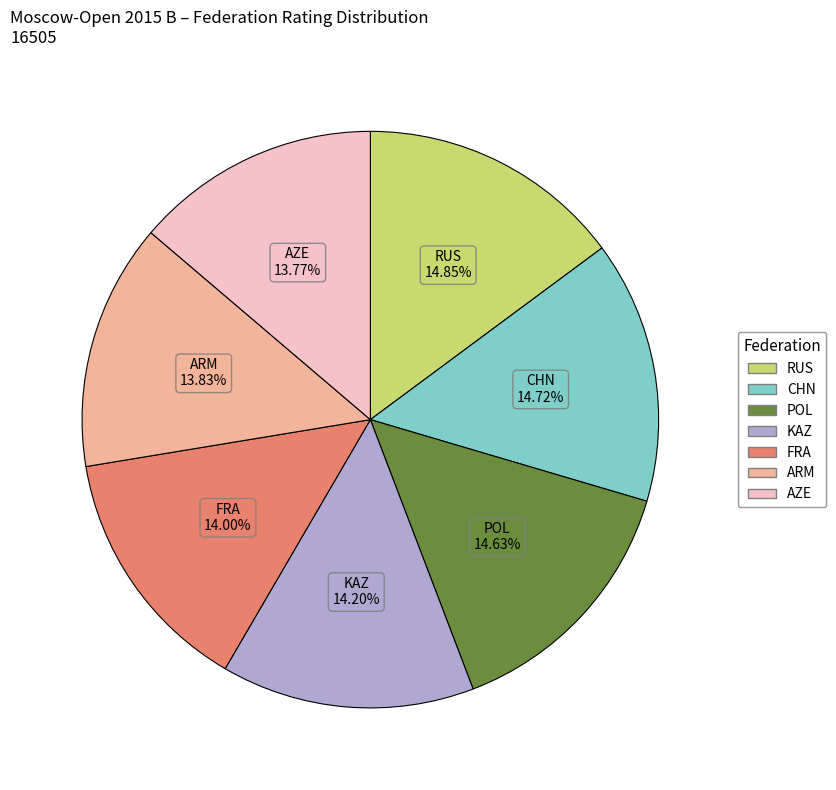

What percentage is the RUS slice, to the nearest percent?

15%